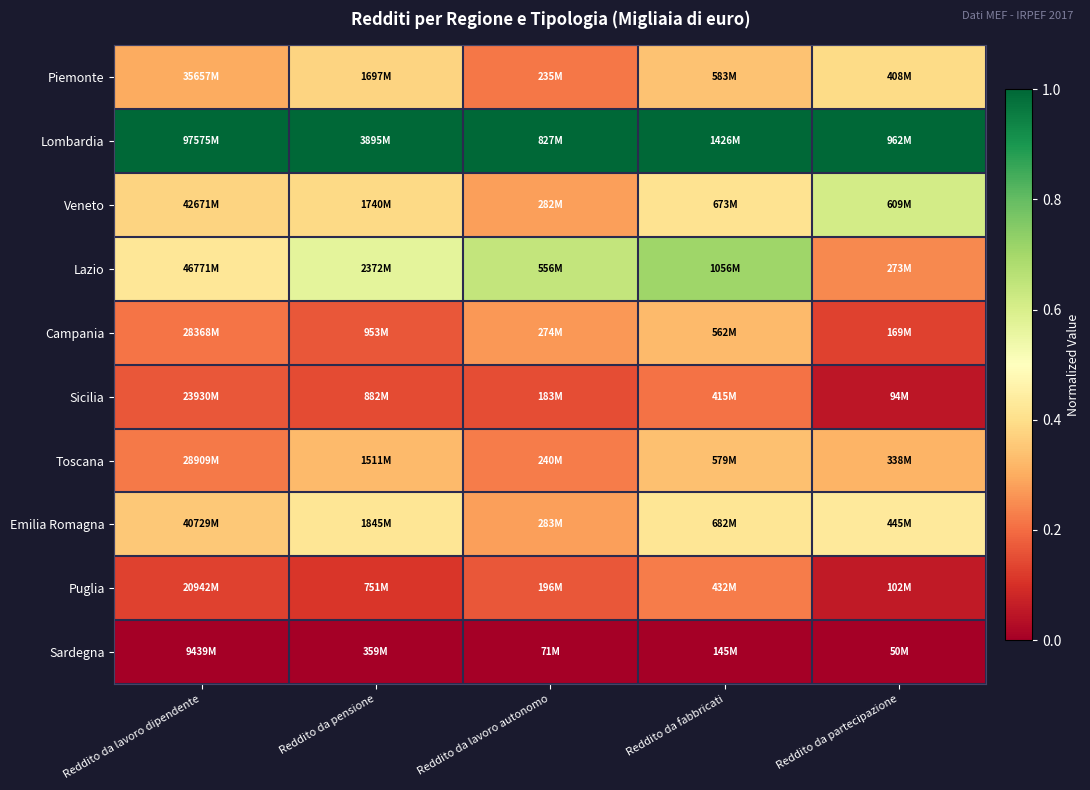

Reading right to left, what are all the values shown in this chart?

Piemonte: Reddito da partecipazione=0.4	Reddito da fabbricati=0.3	Reddito da lavoro autonomo=0.2	Reddito da pensione=0.4	Reddito da lavoro dipendente=0.3
Lombardia: Reddito da partecipazione=1.0	Reddito da fabbricati=1.0	Reddito da lavoro autonomo=1.0	Reddito da pensione=1.0	Reddito da lavoro dipendente=1.0
Veneto: Reddito da partecipazione=0.6	Reddito da fabbricati=0.4	Reddito da lavoro autonomo=0.3	Reddito da pensione=0.4	Reddito da lavoro dipendente=0.4
Lazio: Reddito da partecipazione=0.2	Reddito da fabbricati=0.7	Reddito da lavoro autonomo=0.6	Reddito da pensione=0.6	Reddito da lavoro dipendente=0.4
Campania: Reddito da partecipazione=0.1	Reddito da fabbricati=0.3	Reddito da lavoro autonomo=0.3	Reddito da pensione=0.2	Reddito da lavoro dipendente=0.2
Sicilia: Reddito da partecipazione=0.0	Reddito da fabbricati=0.2	Reddito da lavoro autonomo=0.1	Reddito da pensione=0.1	Reddito da lavoro dipendente=0.2
Toscana: Reddito da partecipazione=0.3	Reddito da fabbricati=0.3	Reddito da lavoro autonomo=0.2	Reddito da pensione=0.3	Reddito da lavoro dipendente=0.2
Emilia Romagna: Reddito da partecipazione=0.4	Reddito da fabbricati=0.4	Reddito da lavoro autonomo=0.3	Reddito da pensione=0.4	Reddito da lavoro dipendente=0.4
Puglia: Reddito da partecipazione=0.1	Reddito da fabbricati=0.2	Reddito da lavoro autonomo=0.2	Reddito da pensione=0.1	Reddito da lavoro dipendente=0.1
Sardegna: Reddito da partecipazione=0.0	Reddito da fabbricati=0.0	Reddito da lavoro autonomo=0.0	Reddito da pensione=0.0	Reddito da lavoro dipendente=0.0